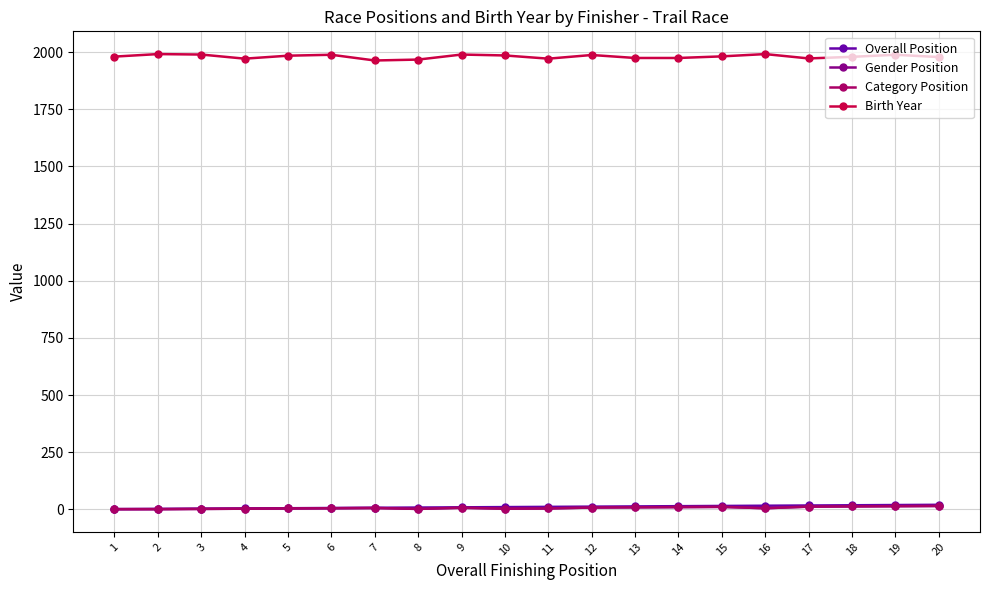

What is the spread (max minus min) of values at 1?

1979